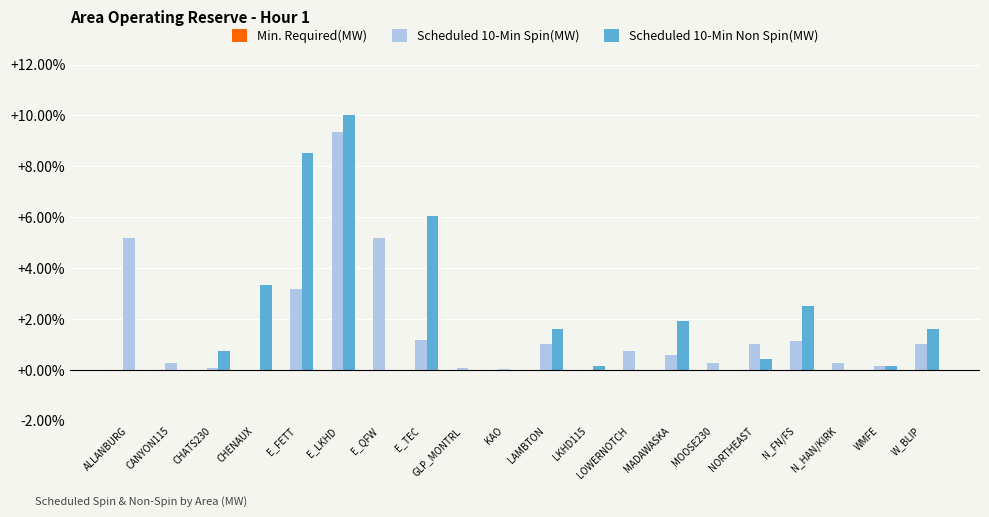

Which category has the highest value in the Scheduled 10-Min Non Spin(MW) series?

E_LKHD